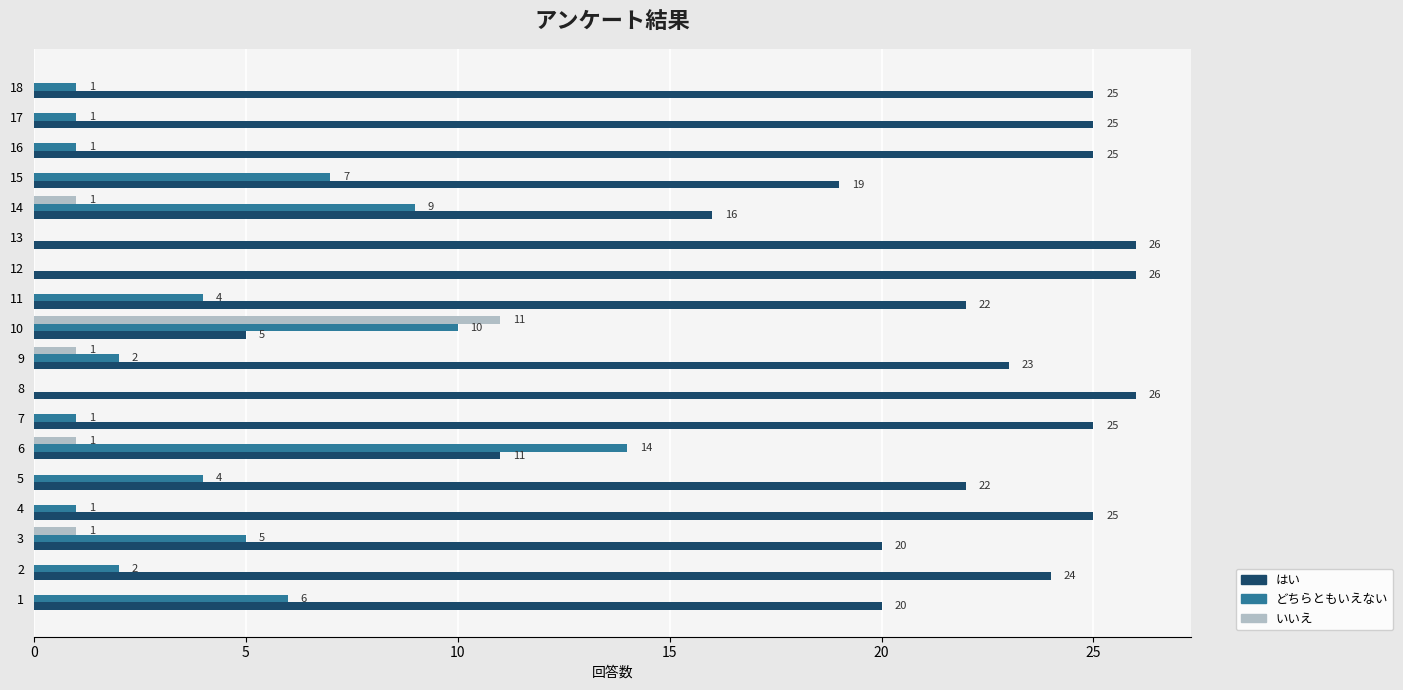

Read the どちらともいえない value at 11.

4